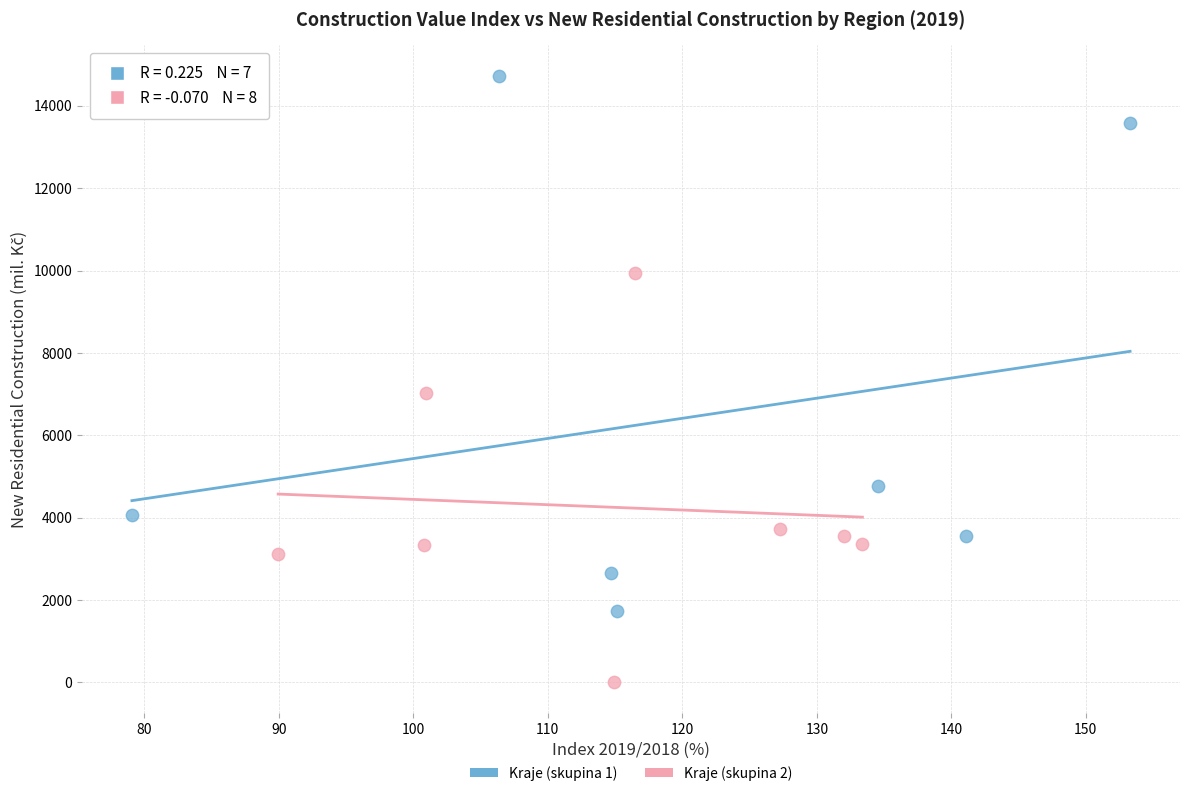

Which series reaches the maximum Y coordinate?

Kraje (skupina 1)